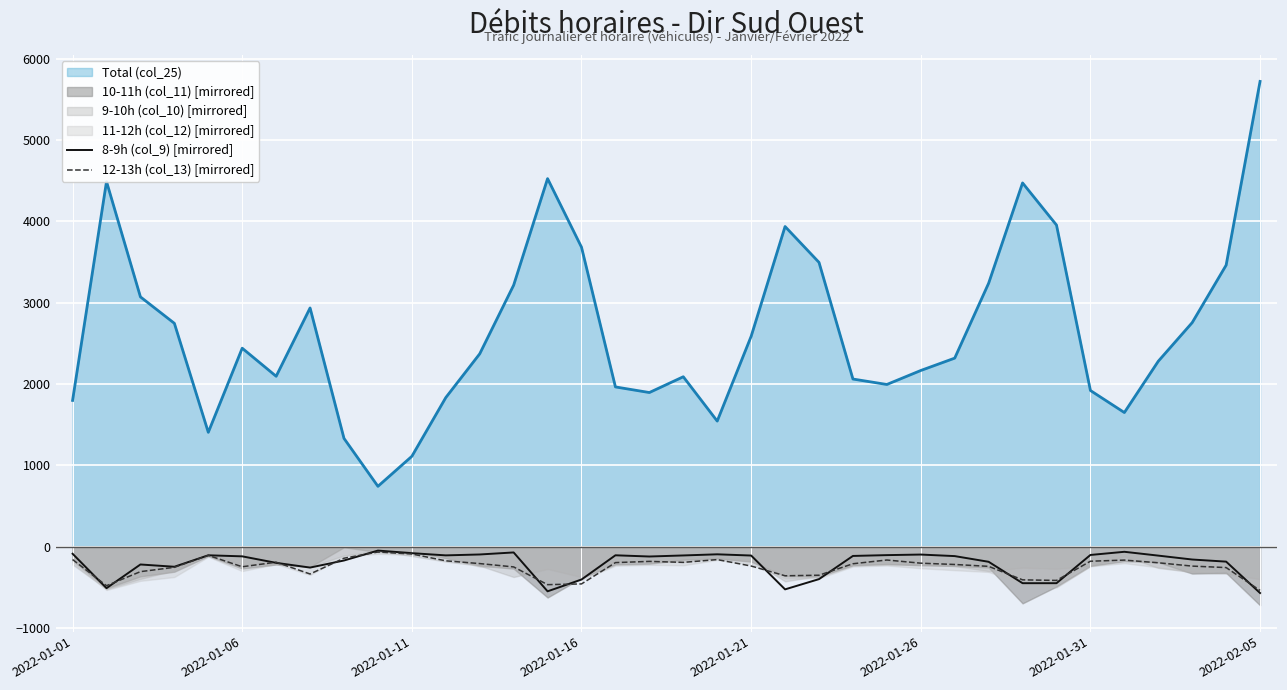

True or false: 12-13h (col_13) [mirrored] and Total (col_25) cross at least once.

False